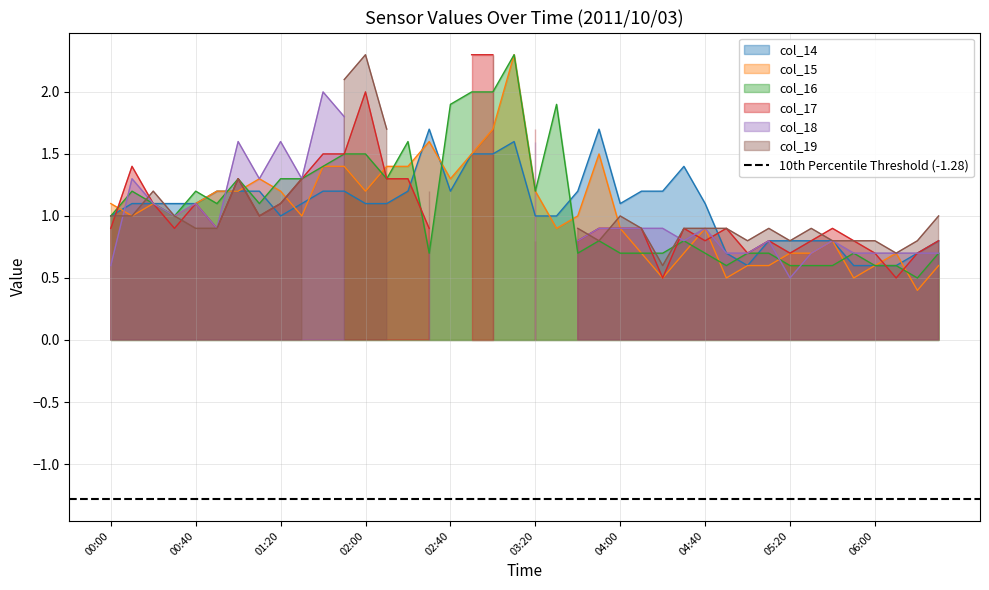

The col_15 series shows 0.7 at 05:20. True or false?

True